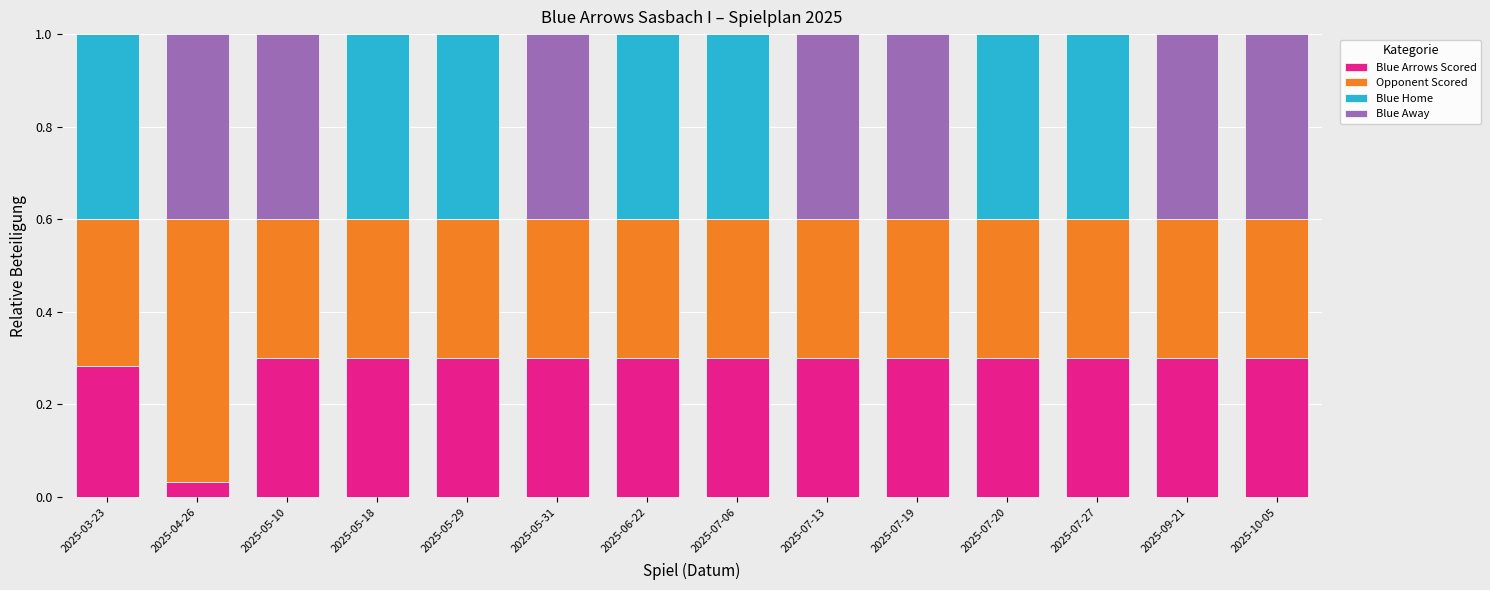

What is the total value across all series at 2025-10-05?

1.0